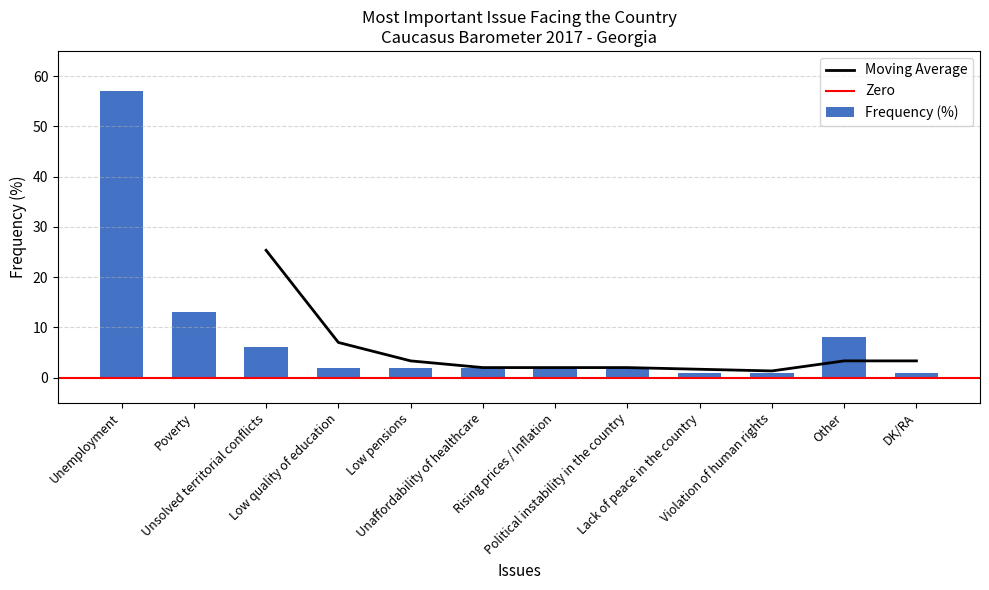

Reading left to right, list all the values displayed in this chart.

57	13	6	2	2	2	2	2	1	1	8	1